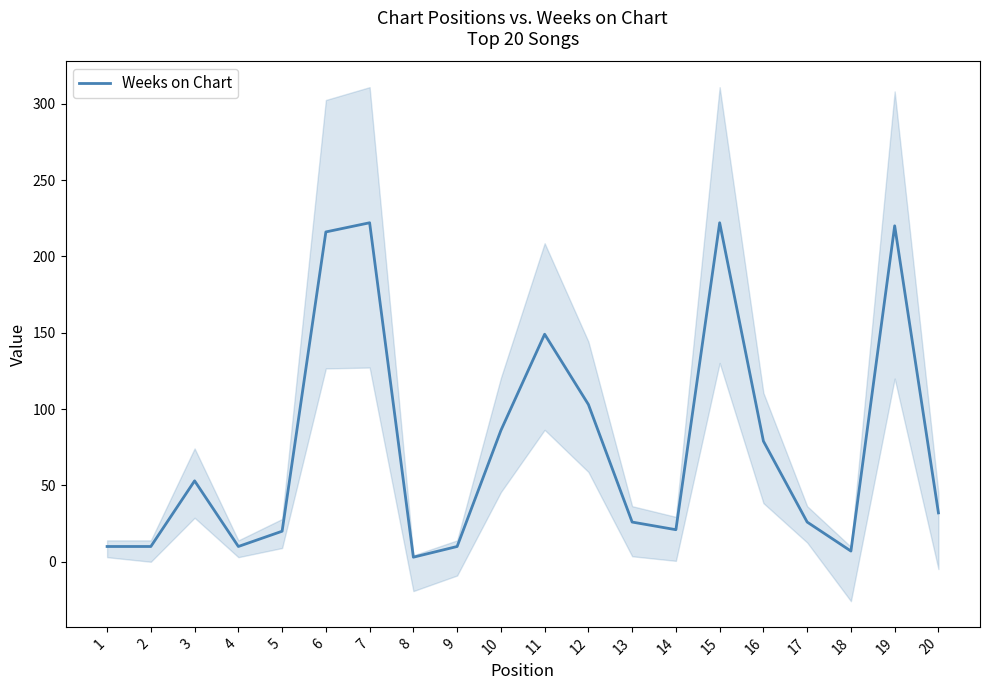

Reading right to left, list all the values displayed in this chart.

32	220	7	26	79	222	21	26	103	149	86	10	3	222	216	20	10	53	10	10